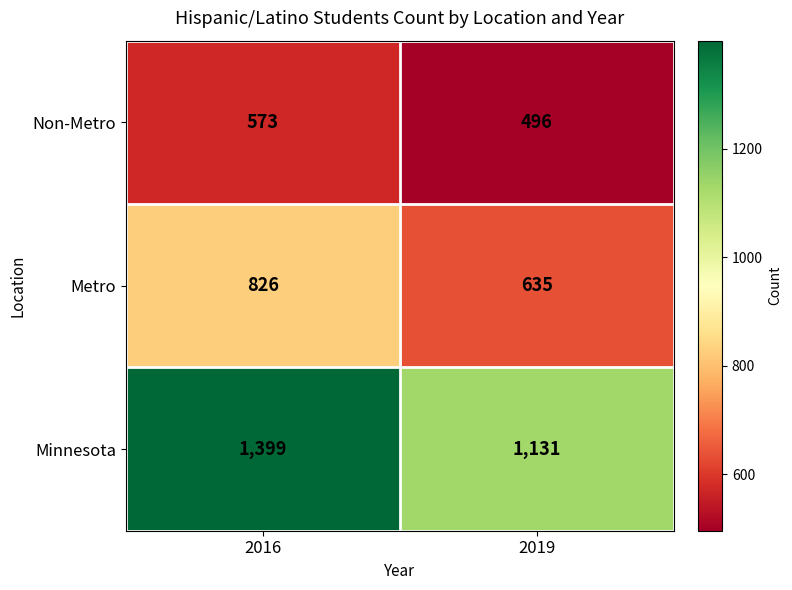

What is the sum of all Metro values?

1461